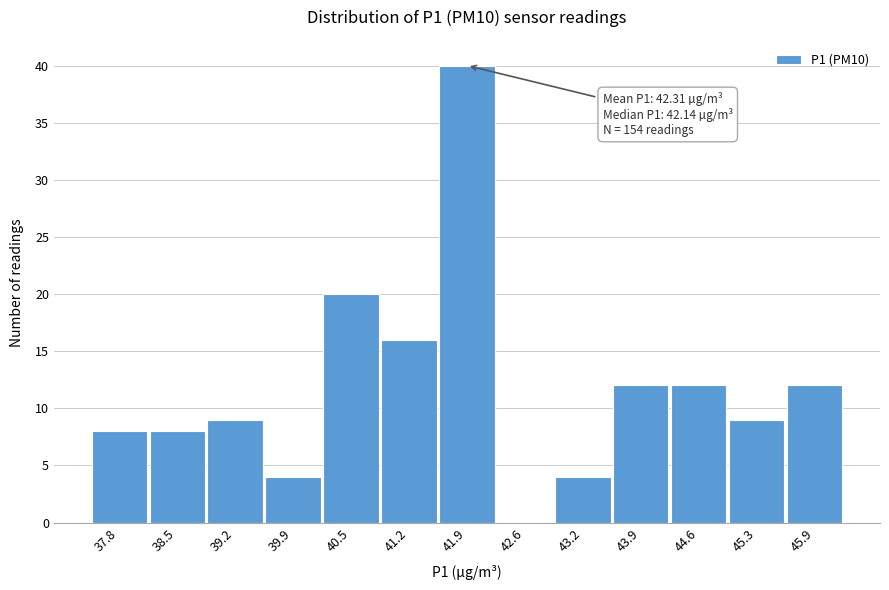

Reading left to right, extract all data points from this chart.

37.8=8	38.5=8	39.2=9	39.9=4	40.5=20	41.2=16	41.9=40	42.6=0	43.2=4	43.9=12	44.6=12	45.3=9	45.9=12